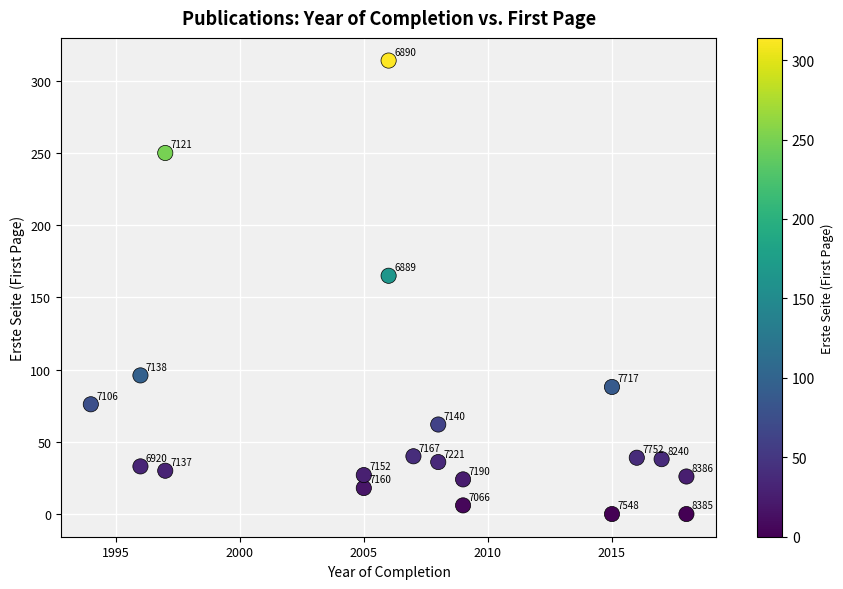

What is the range of Y values (max minus min)?

314